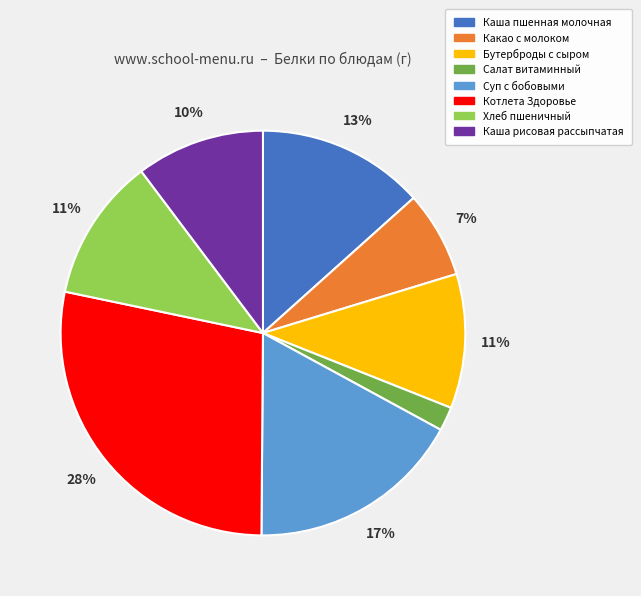

Is the sum of Бутерброды с сыром and Котлета Здоровье greater than half?

No